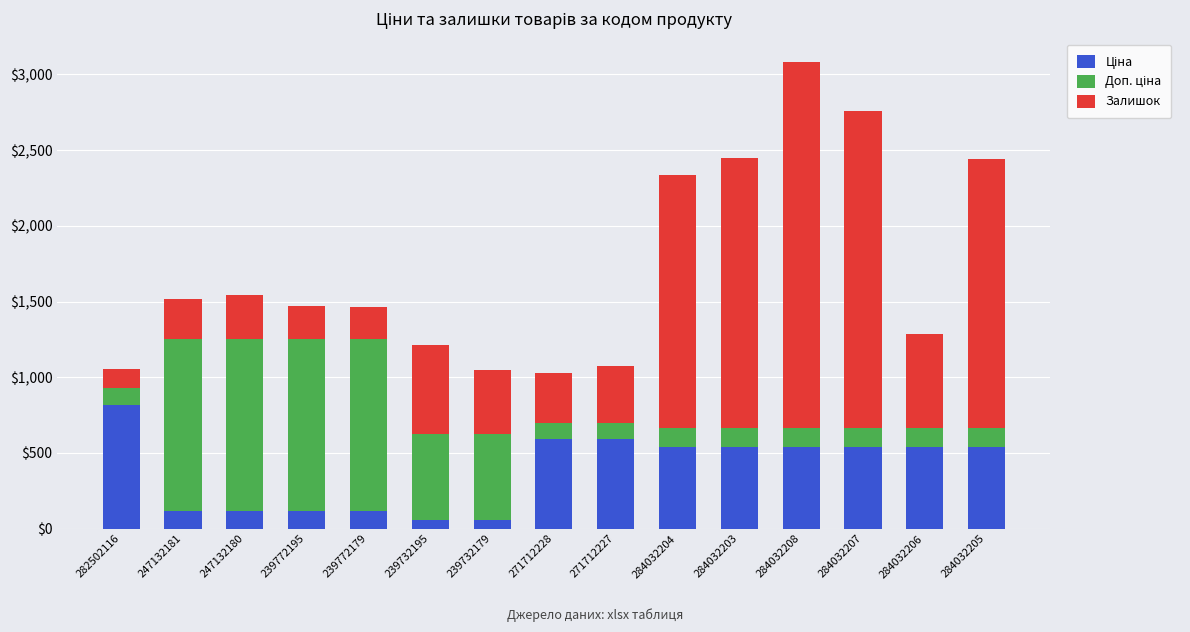

At which category is the sum across all series the highest?

284032208